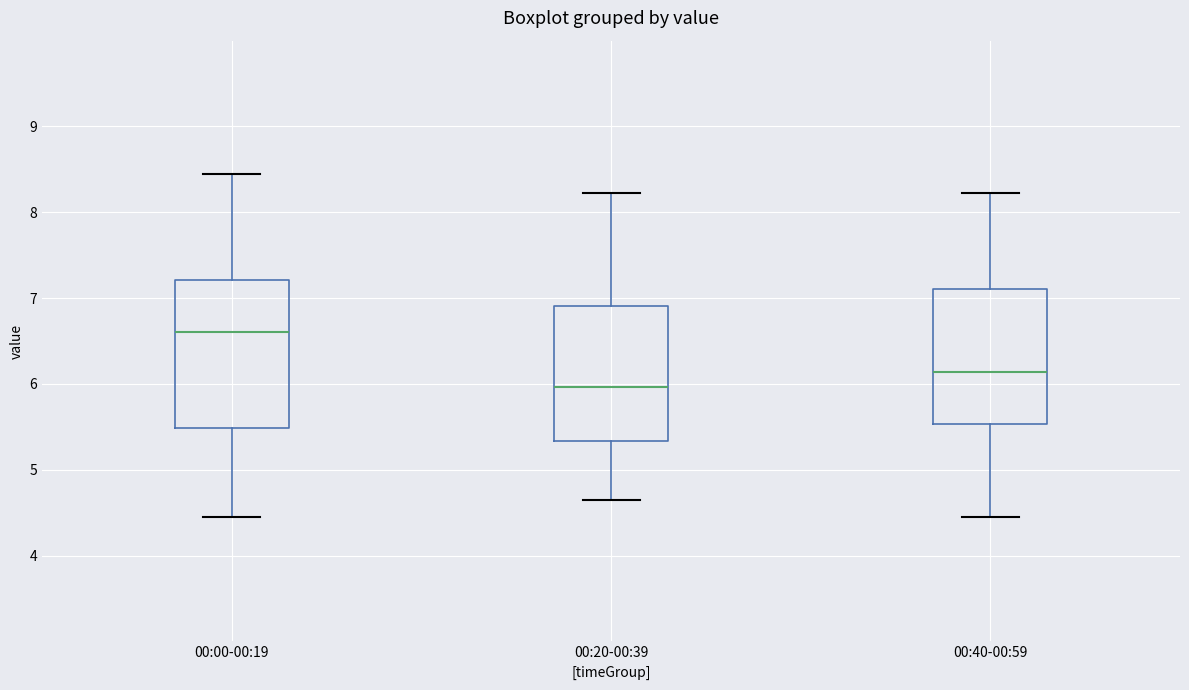

Where is the lower edge of the box for 00:00-00:19 on the y-axis? The values are not printed on the chart, so give them approximately, as read against the axis.

5.5